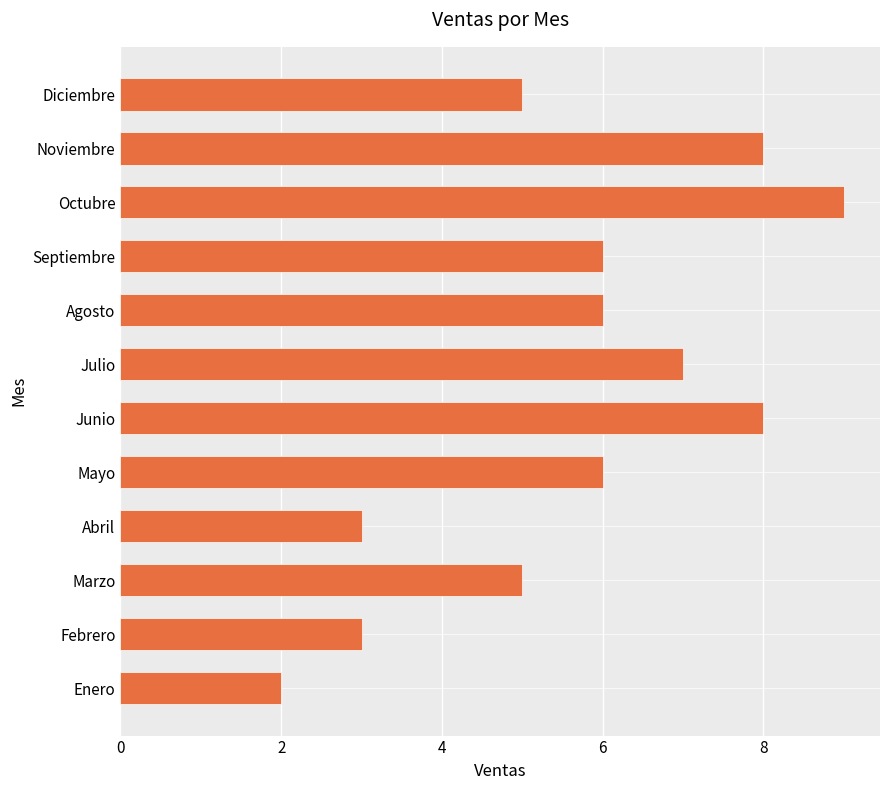

What is the greatest value displayed?

9